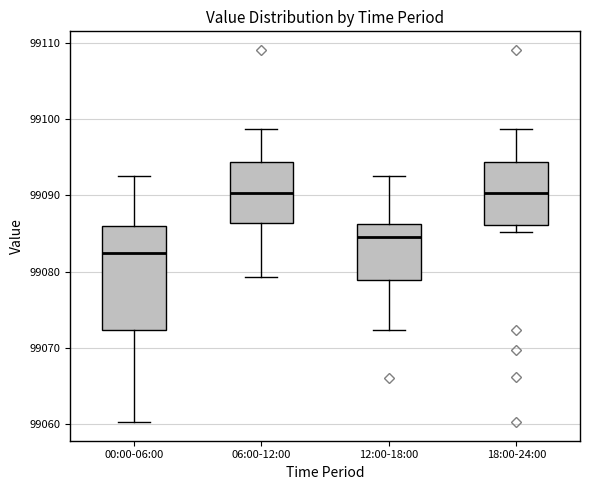

Reading left to right, transcribe this box plot: for each box, give where its median line is, the range the box spans, and where its two whiskers end, as read against the y-axis. The values are not printed on the chart, so give them approximately, as read against the axis.

00:00-06:00: median 99082, box 99072 to 99086, whiskers 99060 to 99092
06:00-12:00: median 99090, box 99086 to 99094, whiskers 99079 to 99099
12:00-18:00: median 99085, box 99079 to 99086, whiskers 99072 to 99092
18:00-24:00: median 99090, box 99086 to 99094, whiskers 99085 to 99099